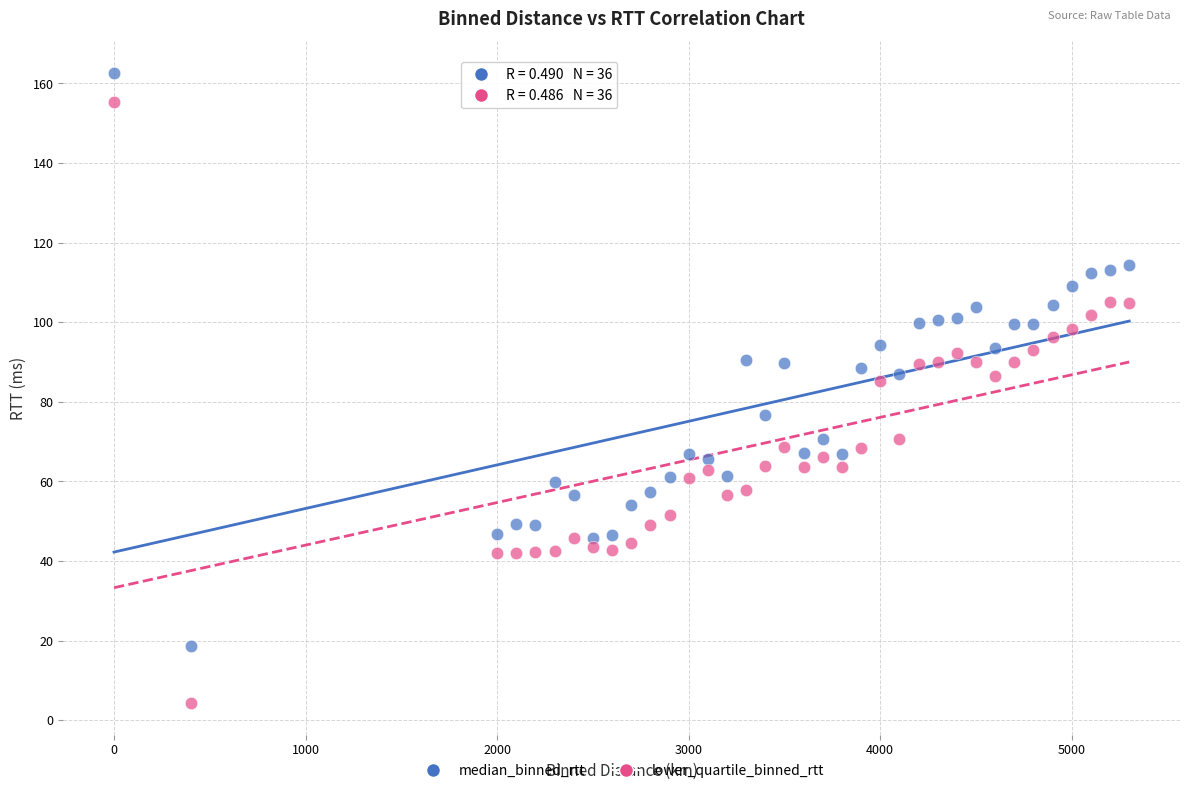

What are all the series names shown in the legend?

median_binned_rtt, lower_quartile_binned_rtt